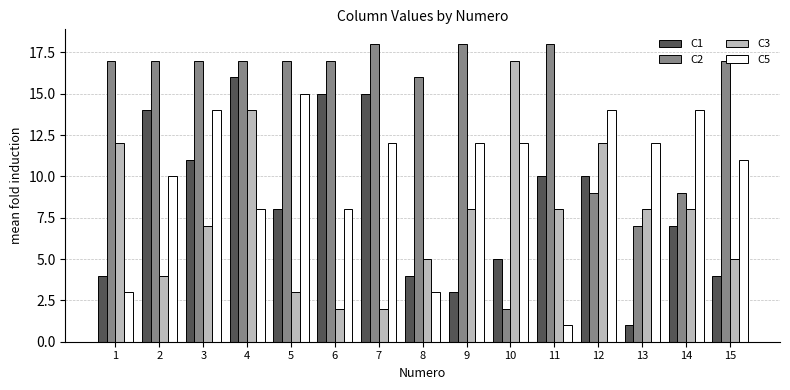

What is the difference between the maximum and minimum values in the C1 series?

15